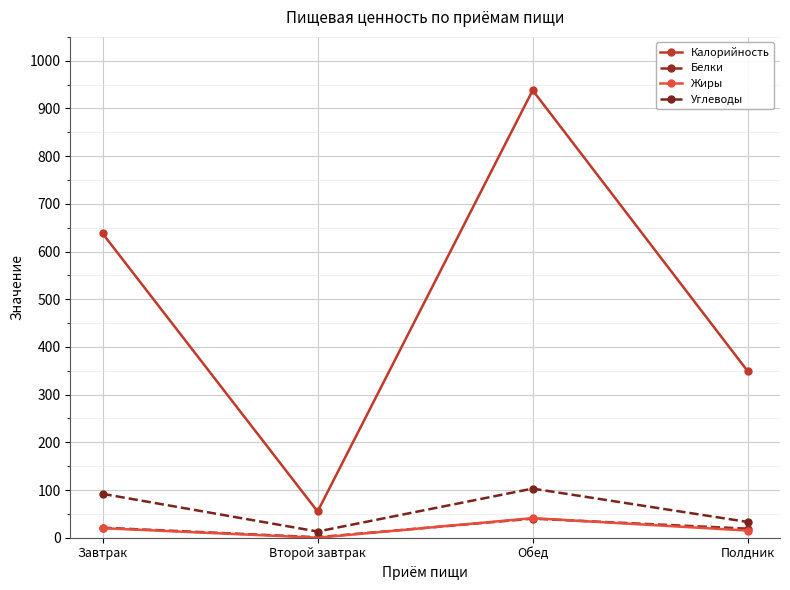

How many interior local valleys does the Белки series have?

1